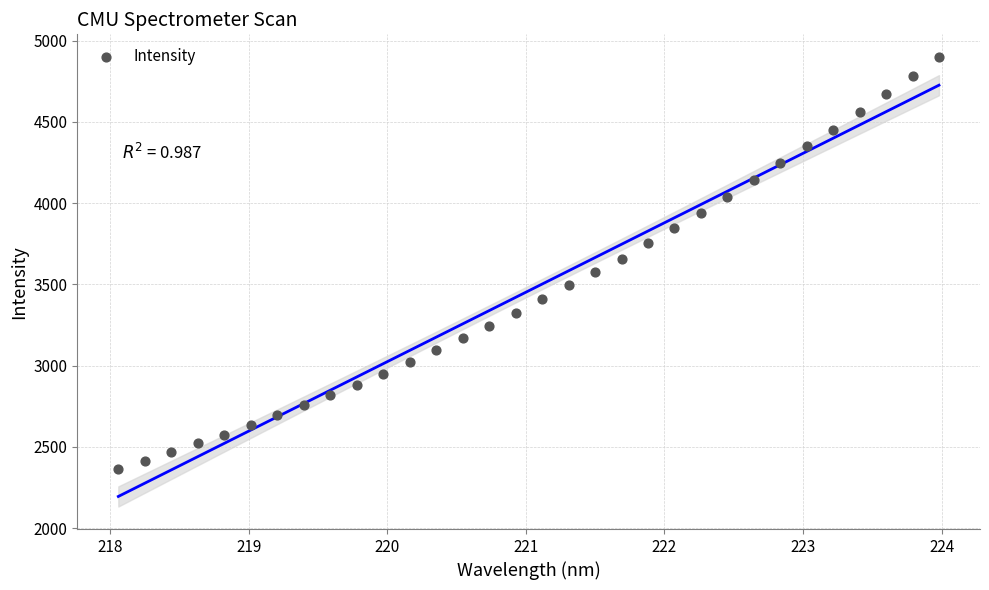

What is the range of Y values (max minus min)?

2536.5